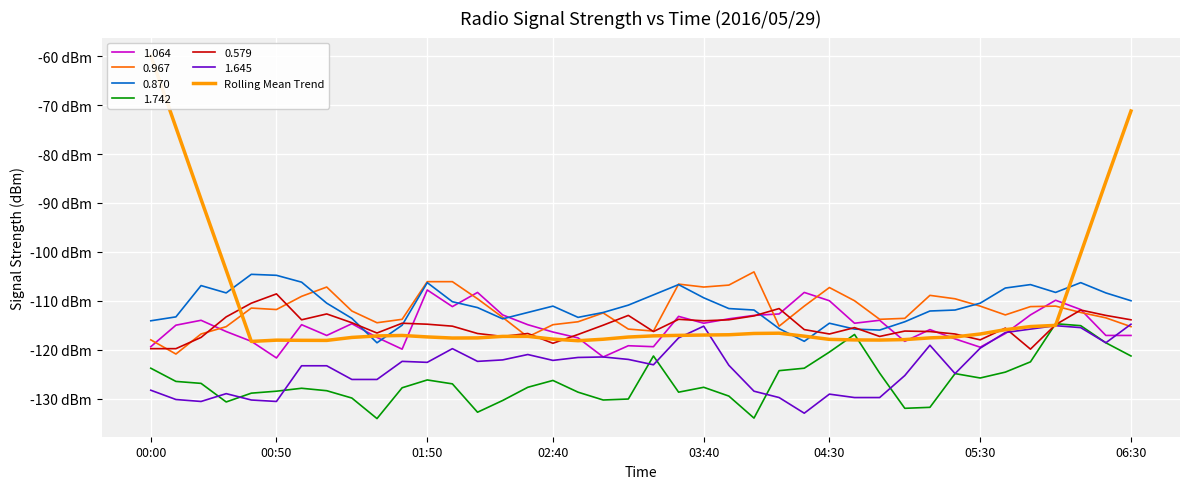

What is the value of the 12th point from the left?

-117.4